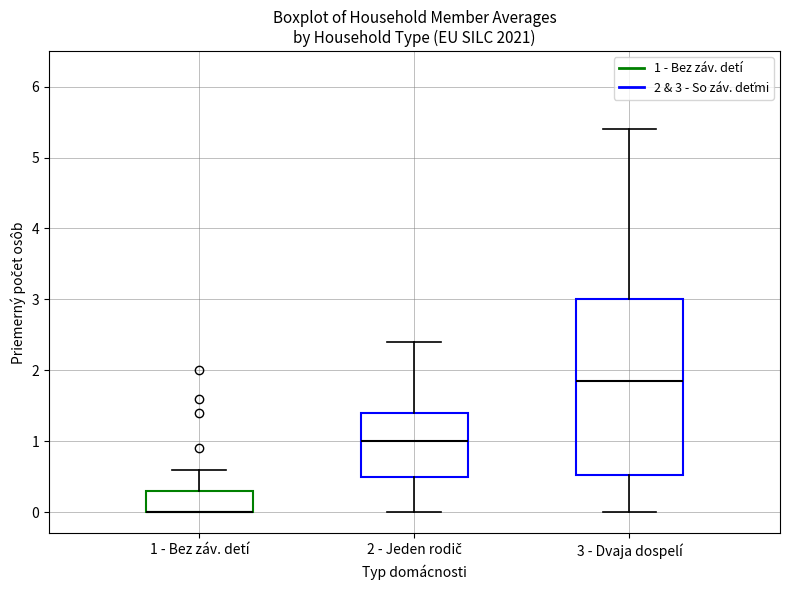

Comparing the boxes themselves (not the whiskers), which one is the tallest?

3 - Dvaja dospelí